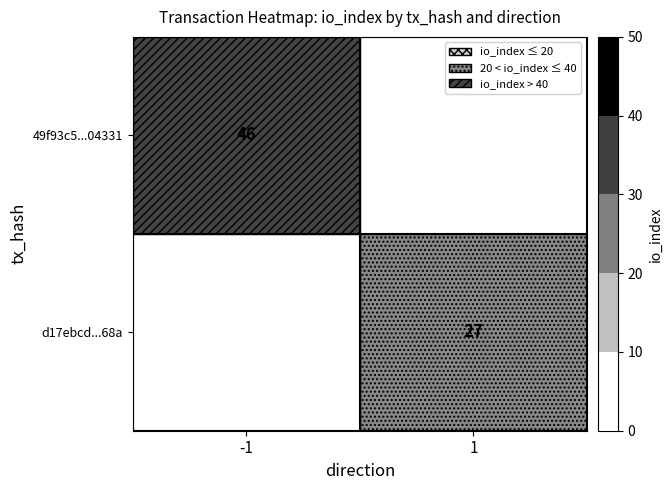

At which category does the chart reach its minimum across all series?

1